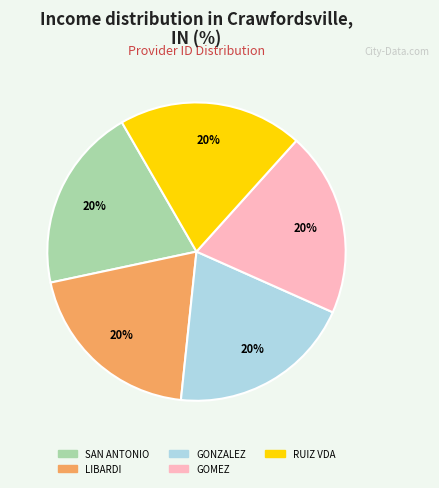

True or false: GOMEZ accounts for 20% of the total.

True